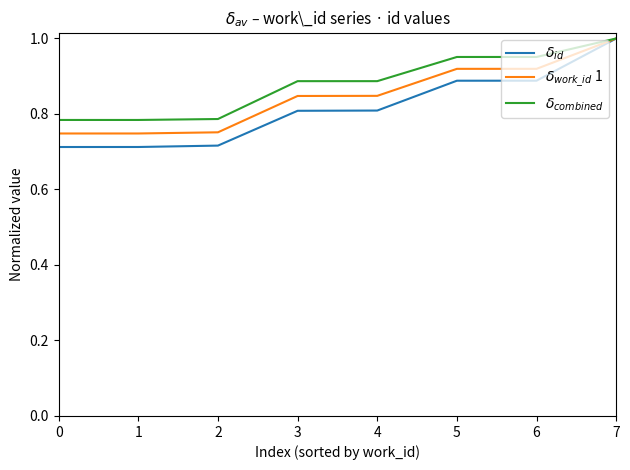

Rank the series by their average value, from lowest to highest.

$\delta_{id}$, $\delta_{work\_id}$ 1, $\delta_{combined}$